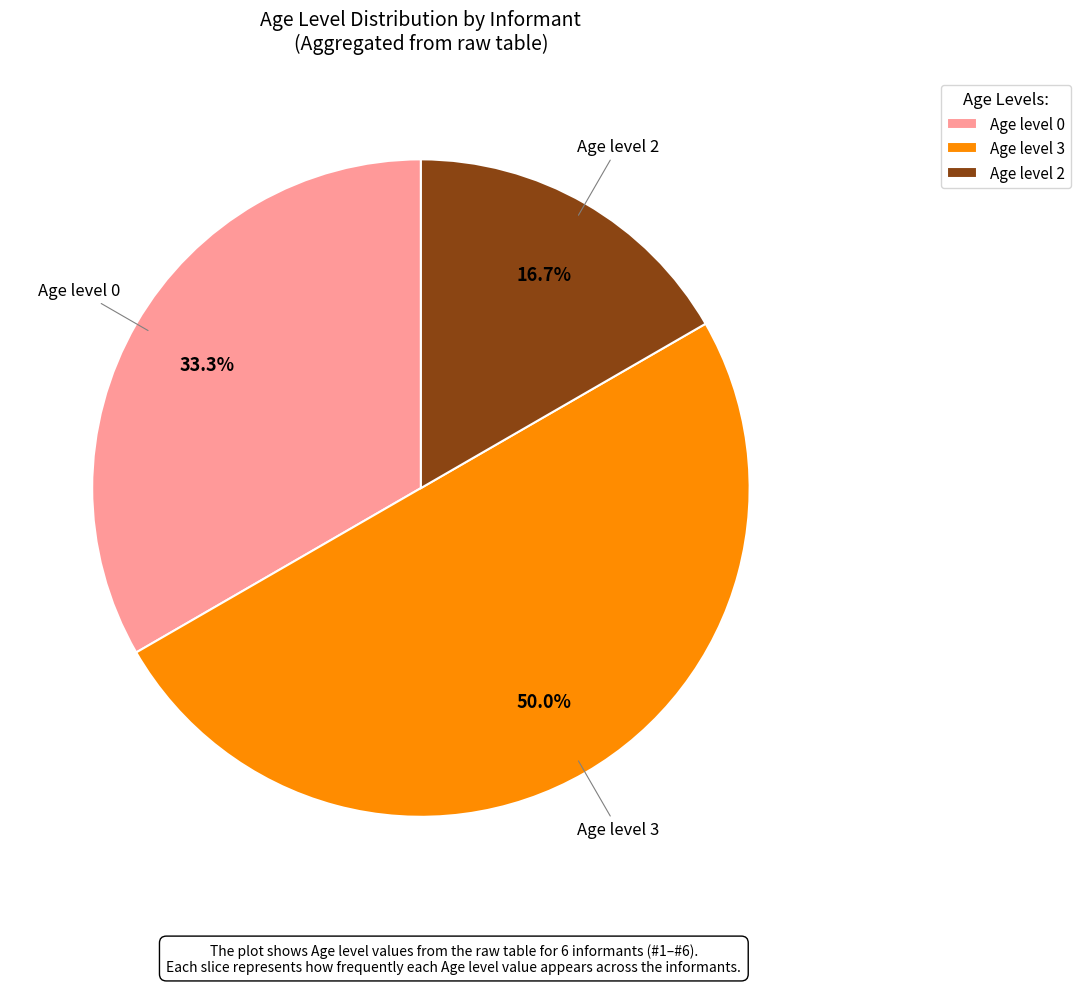

How many slices are in this pie chart?

3